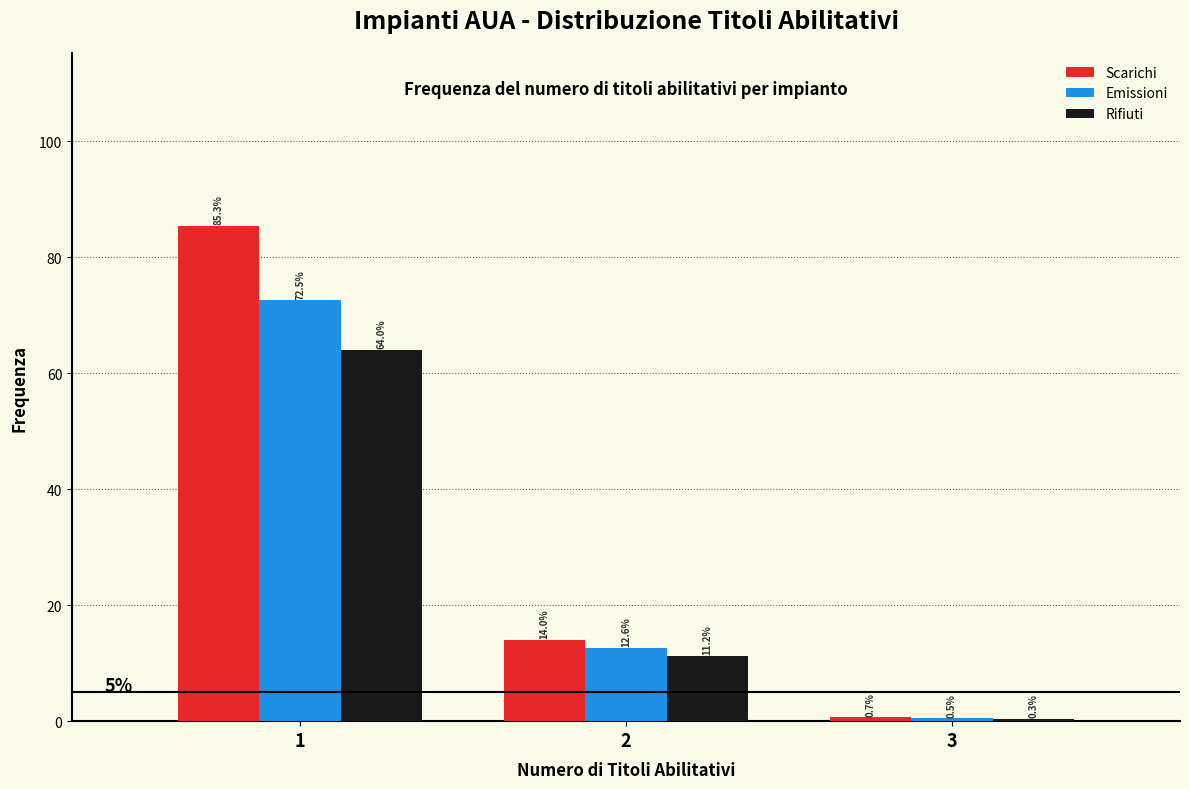

Reading left to right, transcribe all the data shown in this chart.

Scarichi: 1=85.3	2=14.0	3=0.7
Emissioni: 1=72.5	2=12.6	3=0.5
Rifiuti: 1=64.0	2=11.2	3=0.3